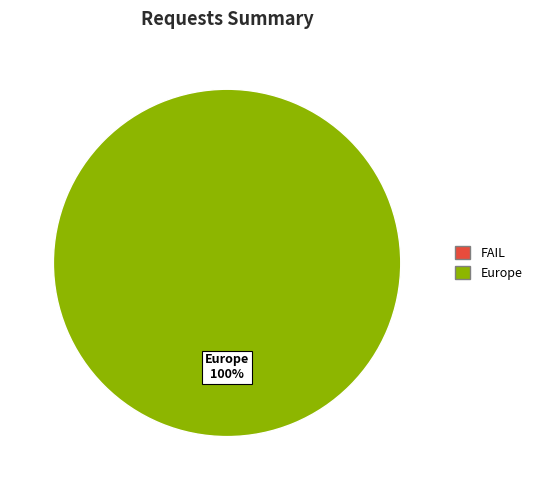

Count the number of slices in the pie.

1